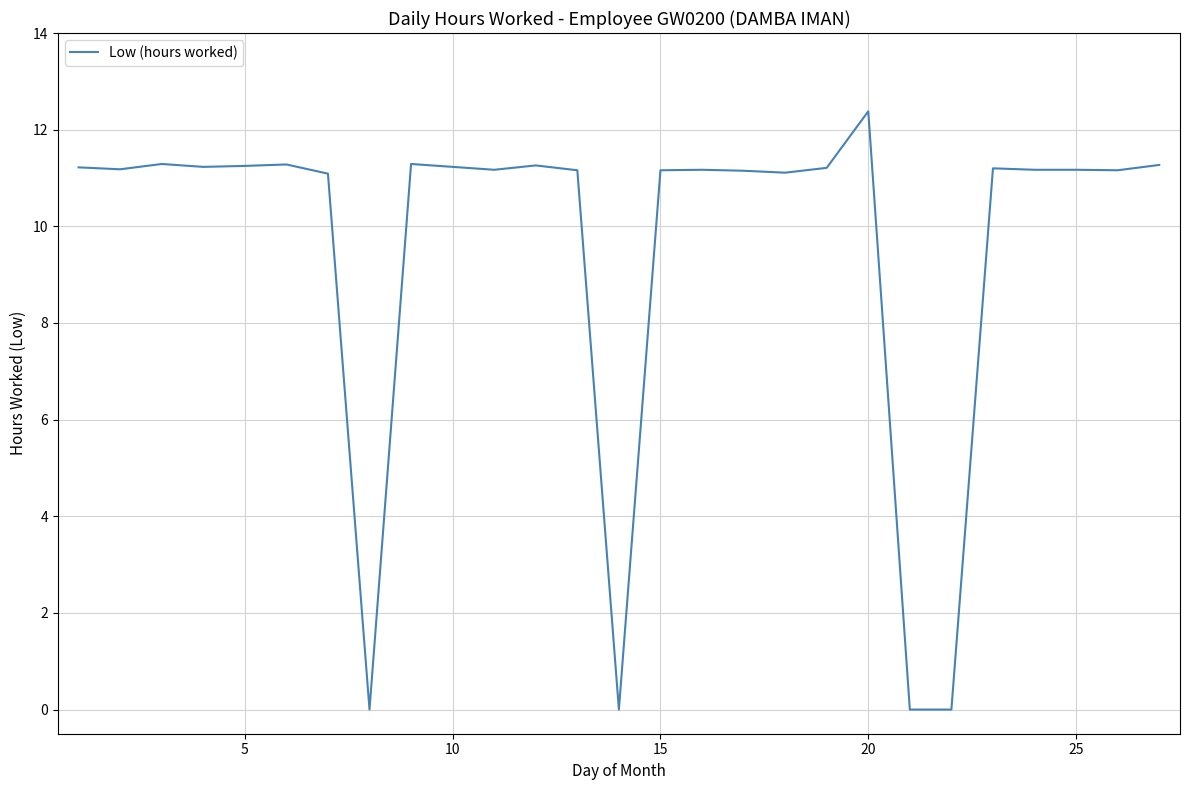

What is the difference between the maximum and minimum values?

12.4